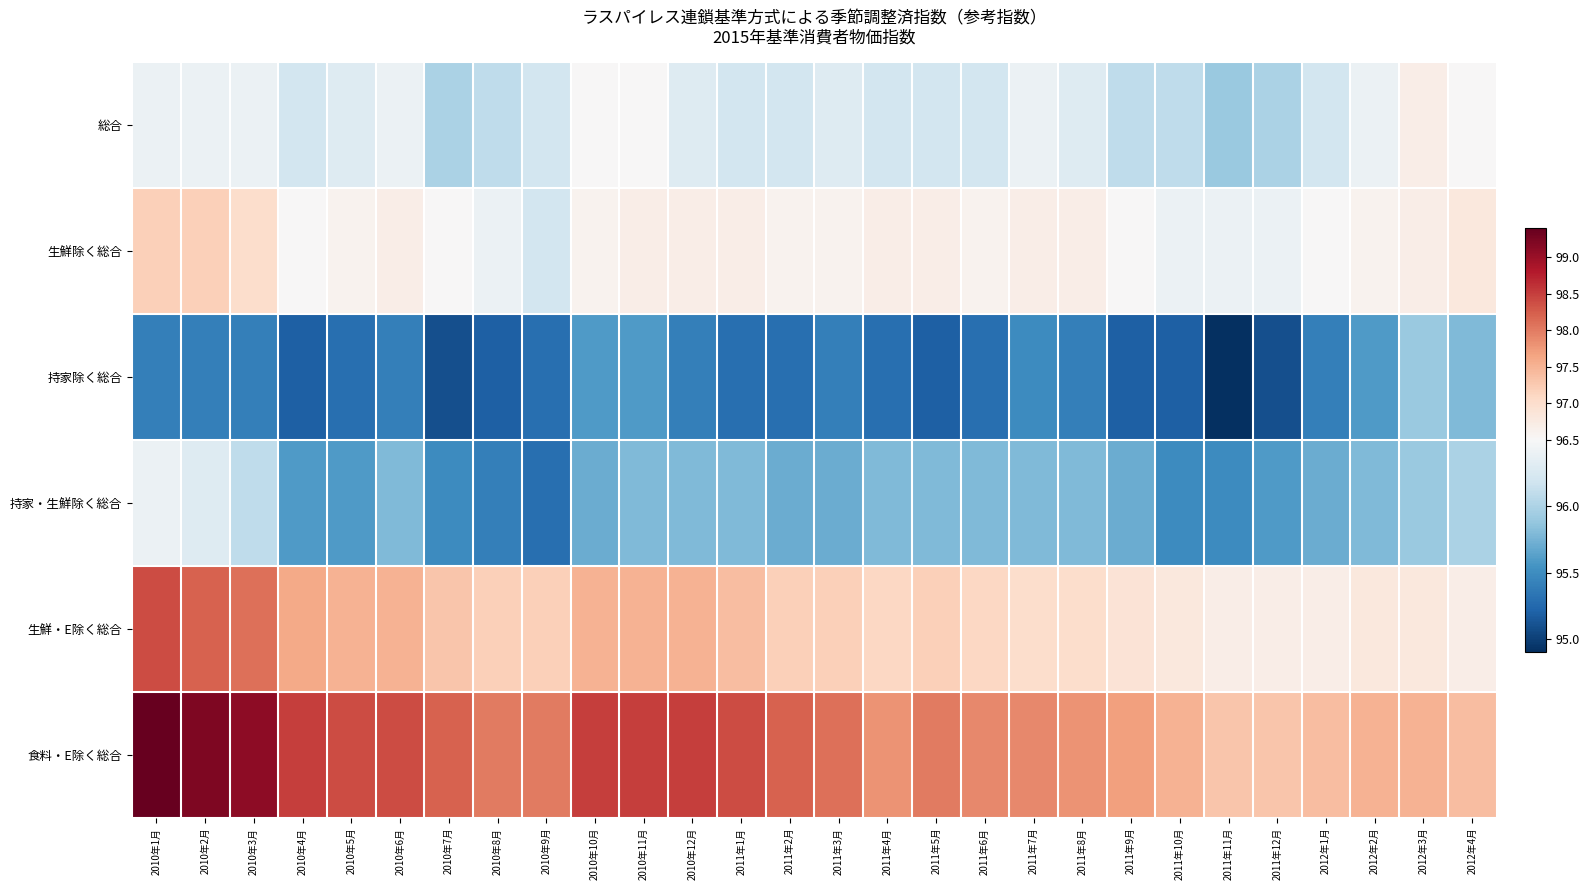

What is the difference between the highest and lowest values at 2011年11月?

2.4